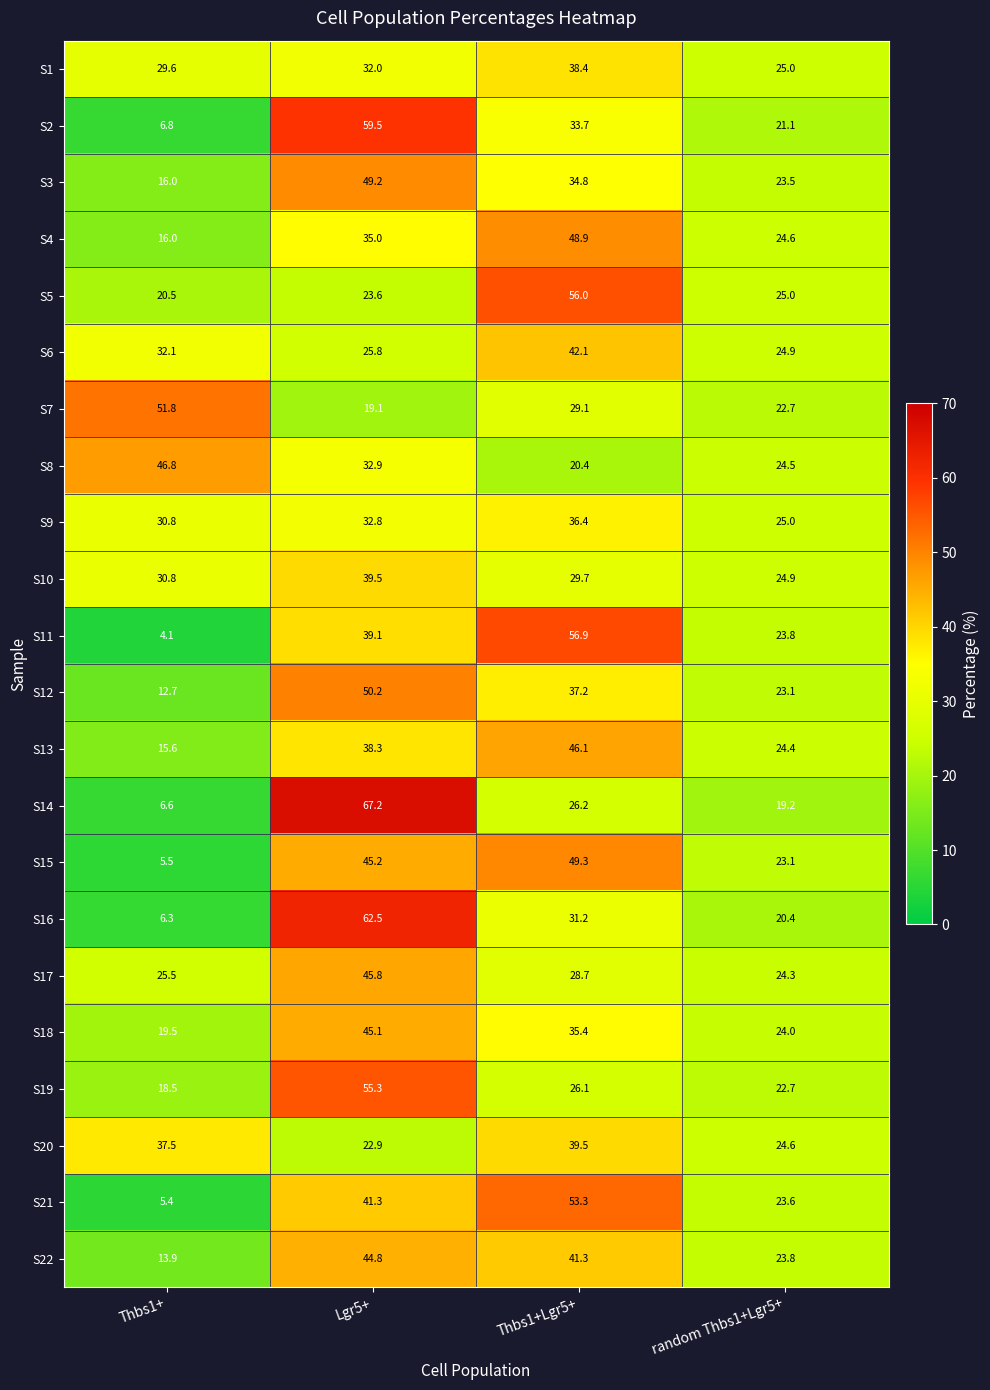

What is the highest value of the S8 series?

46.8